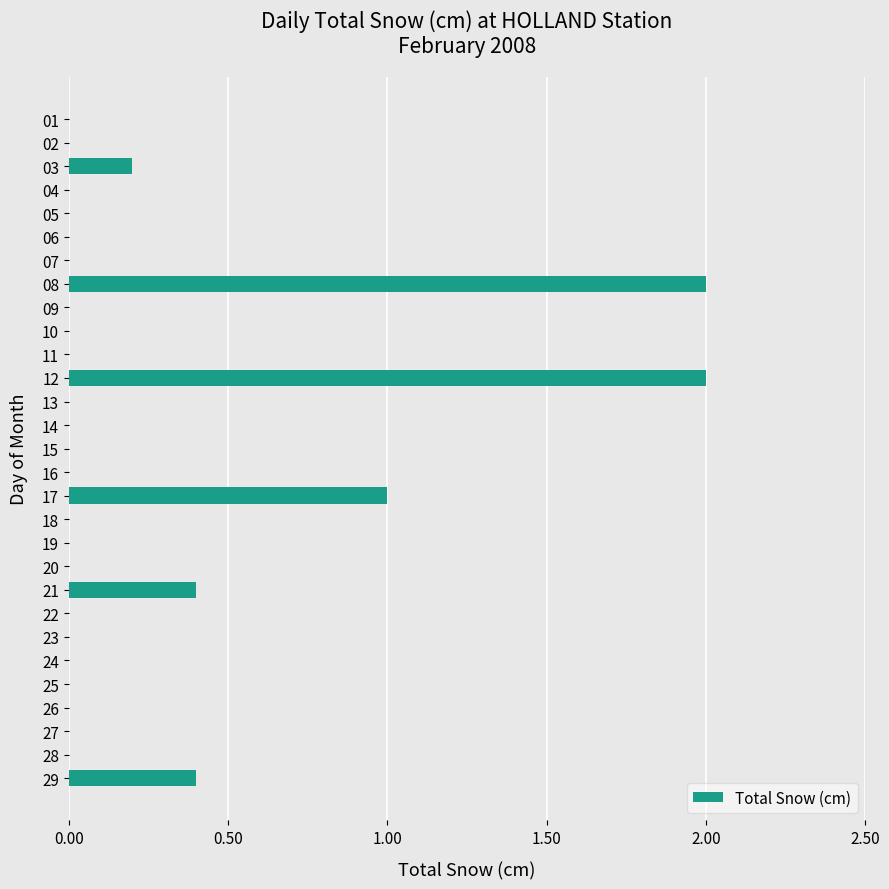

How many categories are shown in the chart?

29